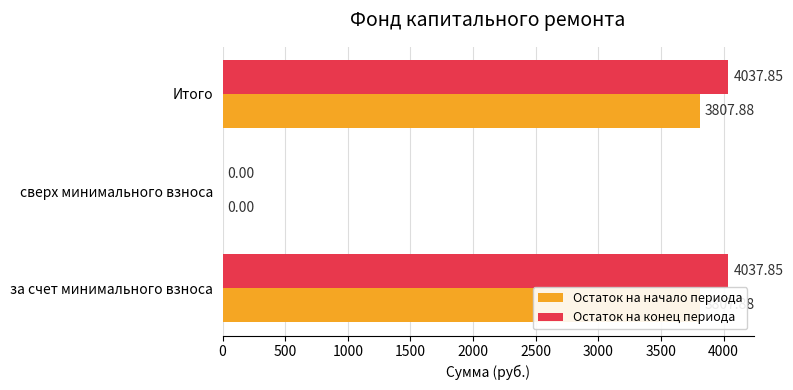

What is the maximum value for Остаток на начало периода?

3807.9